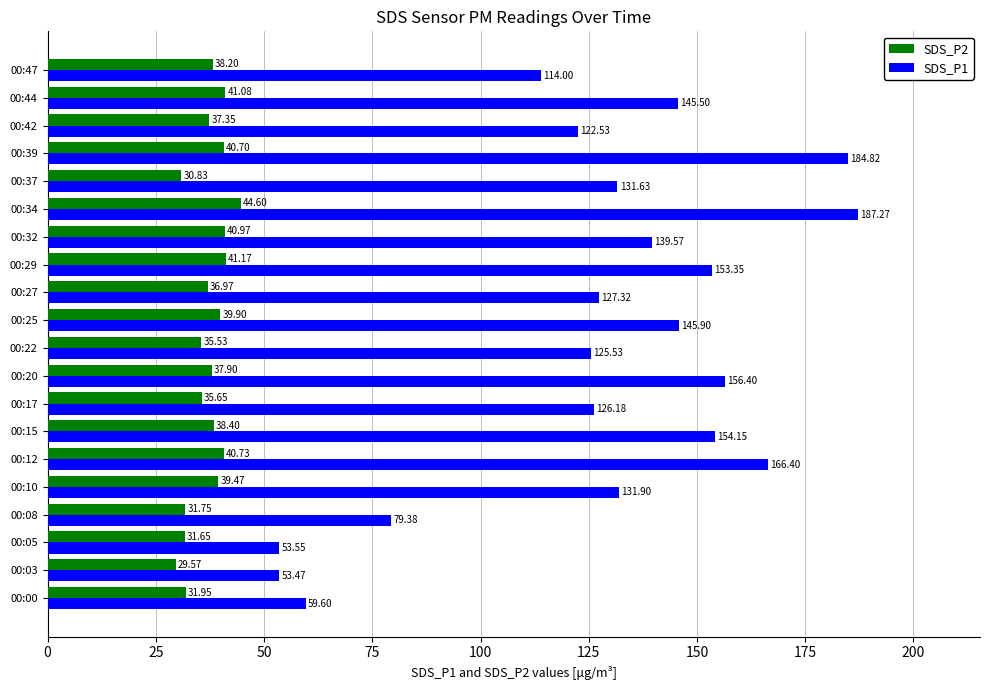

What is the spread (max minus min) of values at 00:39?

144.1